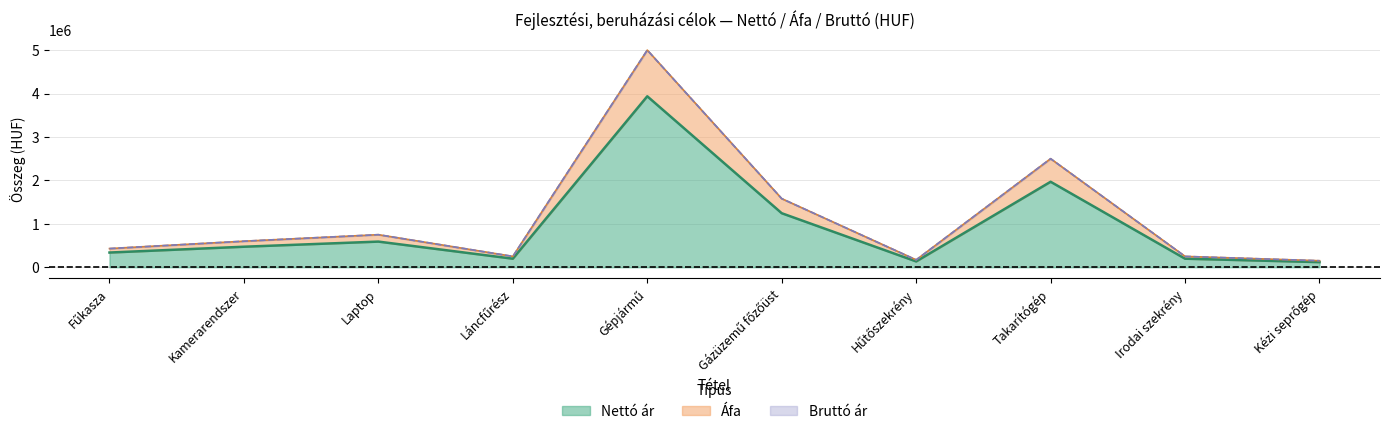

True or false: Áfa and Nettó ár cross at least once.

False